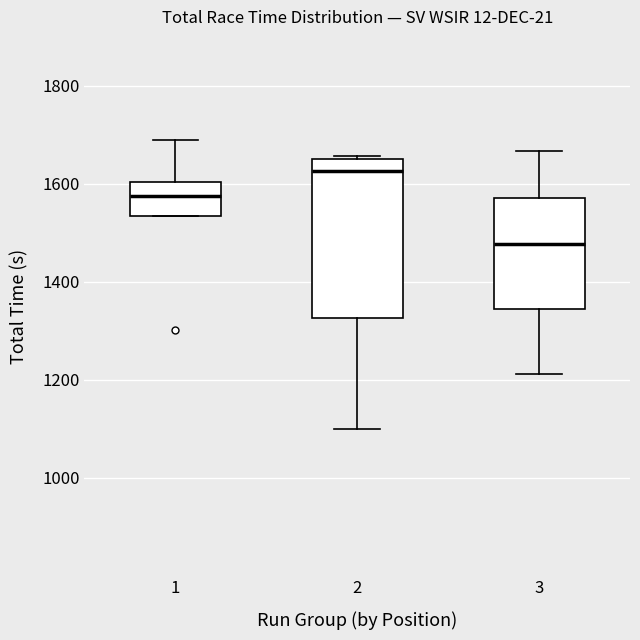

Which box is the tallest, from its lower edge to its upper edge?

2